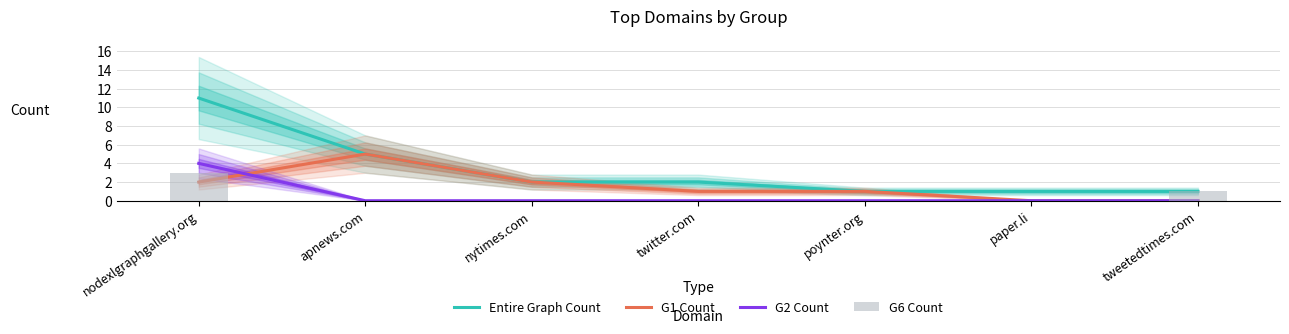

List the labels in order of Entire Graph Count value, smallest first.

poynter.org, paper.li, tweetedtimes.com, nytimes.com, twitter.com, apnews.com, nodexlgraphgallery.org